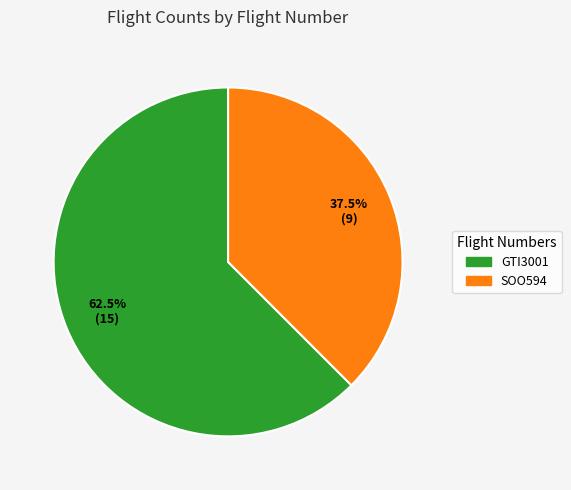

What is the total percentage of SOO594 and GTI3001?

100.0%